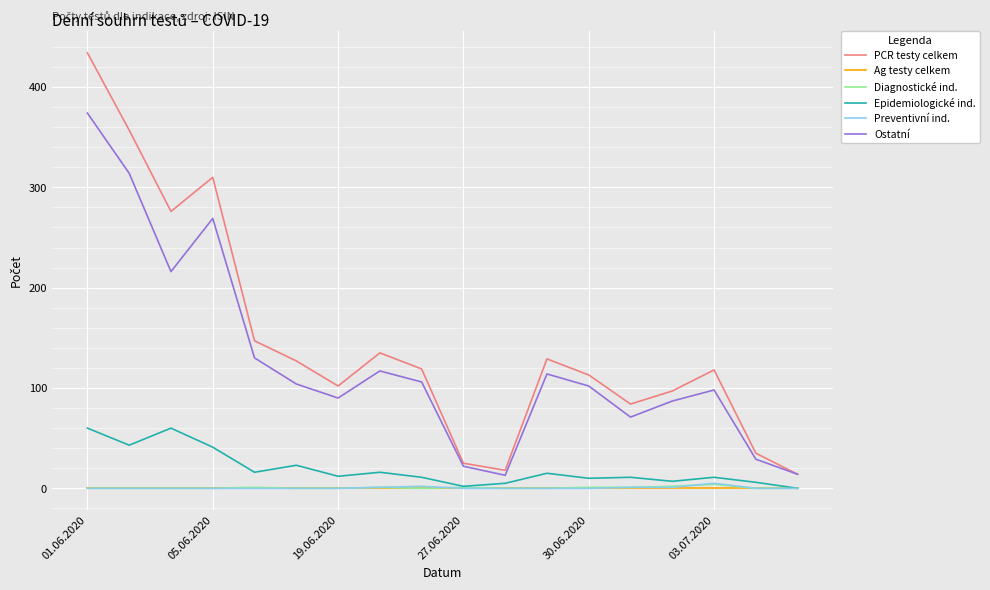

What is the maximum value for PCR testy celkem?

434